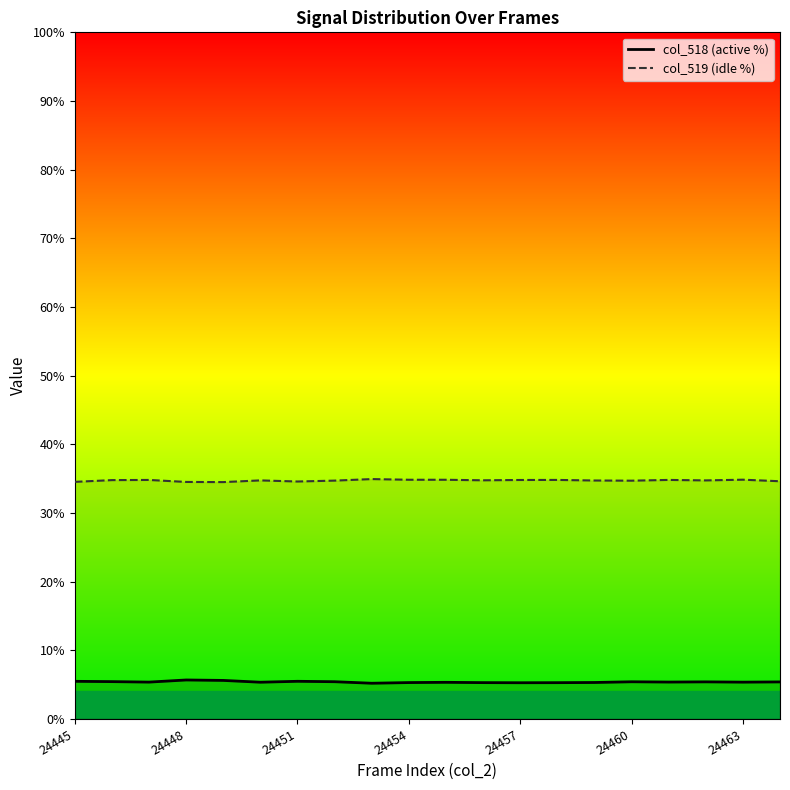

Which series changed the most between 14 and 19?

col_519 (idle %)